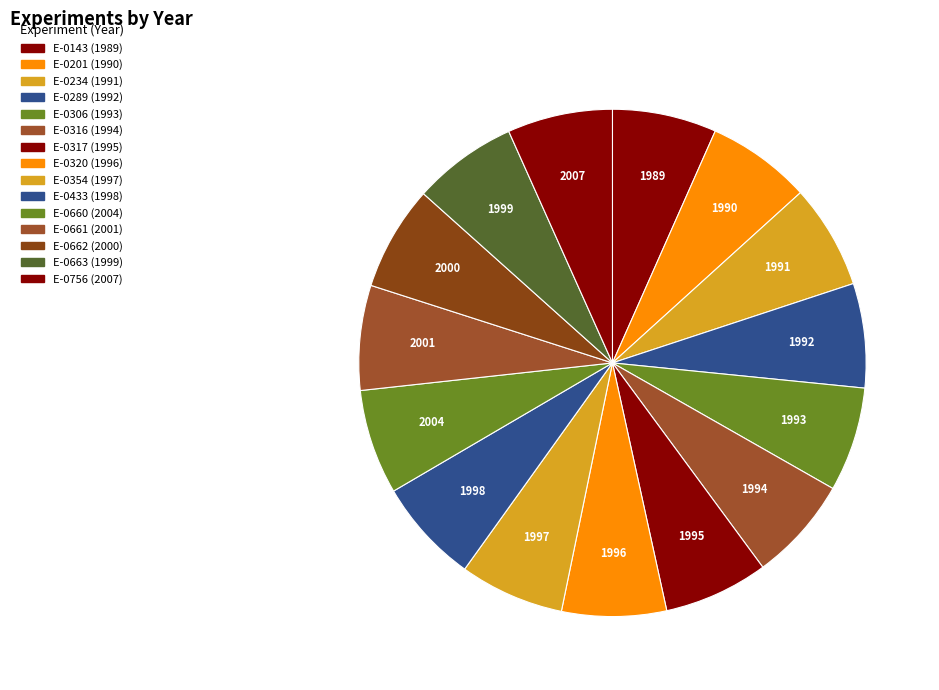

How many slices are in this pie chart?

15